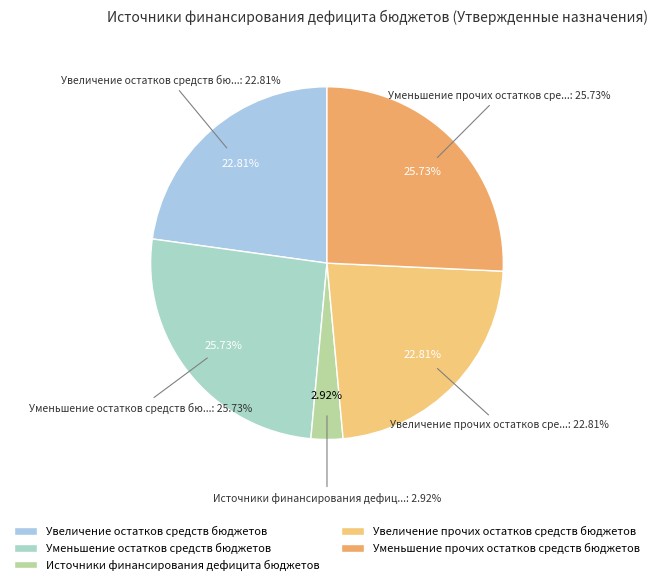

Combined, do Уменьшение прочих остатков средств бюджетов and Уменьшение остатков средств бюджетов account for over 50%?

Yes